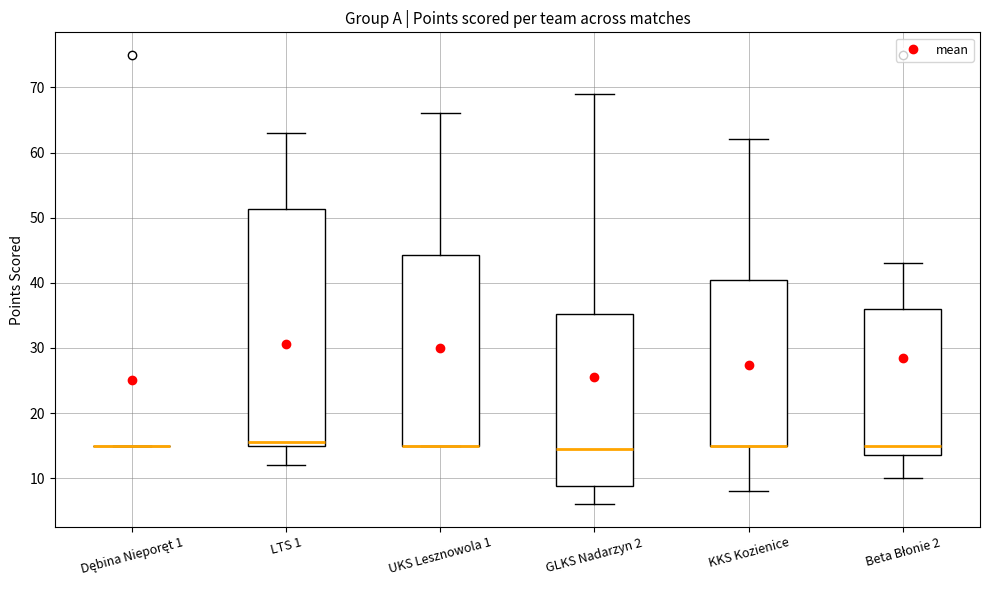

Reading left to right, transcribe this box plot: for each box, give where its median line is, the range the box spans, and where its two whiskers end, as read against the y-axis. The values are not printed on the chart, so give them approximately, as read against the axis.

Dębina Nieporęt 1: box collapsed to a line at 15, whiskers 15 to 15
LTS 1: median 16, box 15 to 51, whiskers 12 to 63
UKS Lesznowola 1: median 15 (drawn on the box's lower edge), box 15 to 44, whiskers 15 to 66
GLKS Nadarzyn 2: median 15, box 9 to 35, whiskers 6 to 69
KKS Kozienice: median 15 (drawn on the box's lower edge), box 15 to 41, whiskers 8 to 62
Beta Błonie 2: median 15, box 14 to 36, whiskers 10 to 43